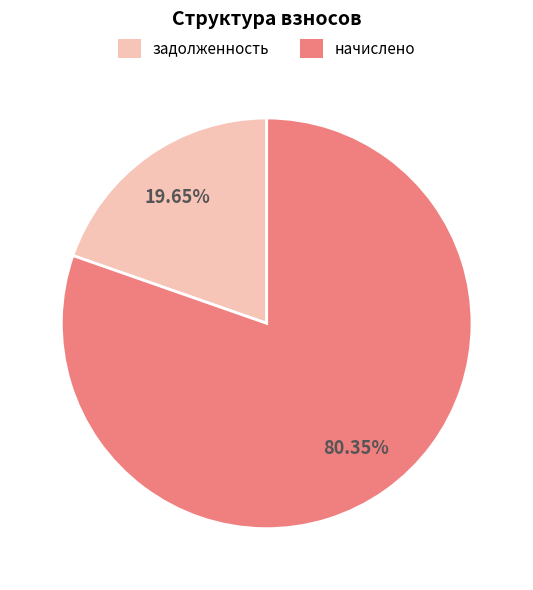

Do задолженность and начислено together represent more than half of the pie?

Yes